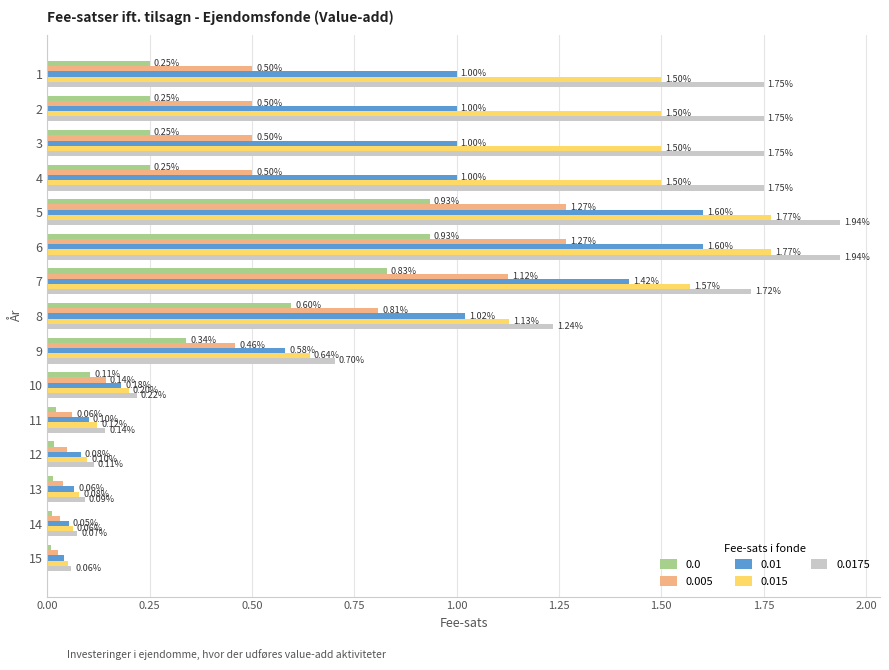

What is the difference between the maximum and minimum values in the 0.01 series?

1.6